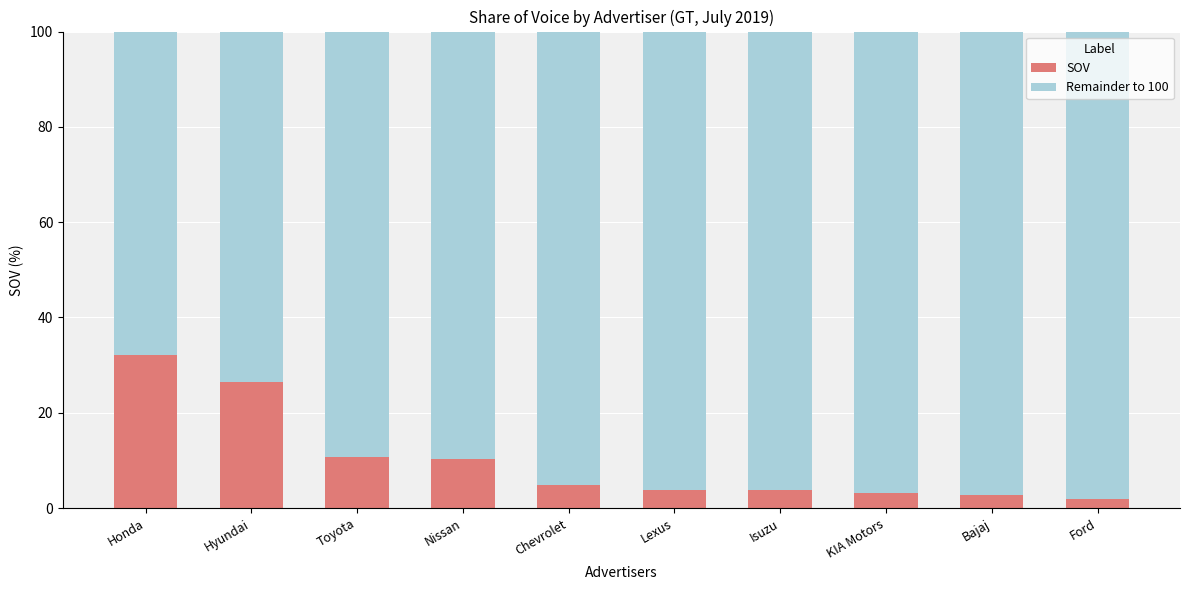

What is the difference between the second highest and second lowest values in the SOV series?

23.8